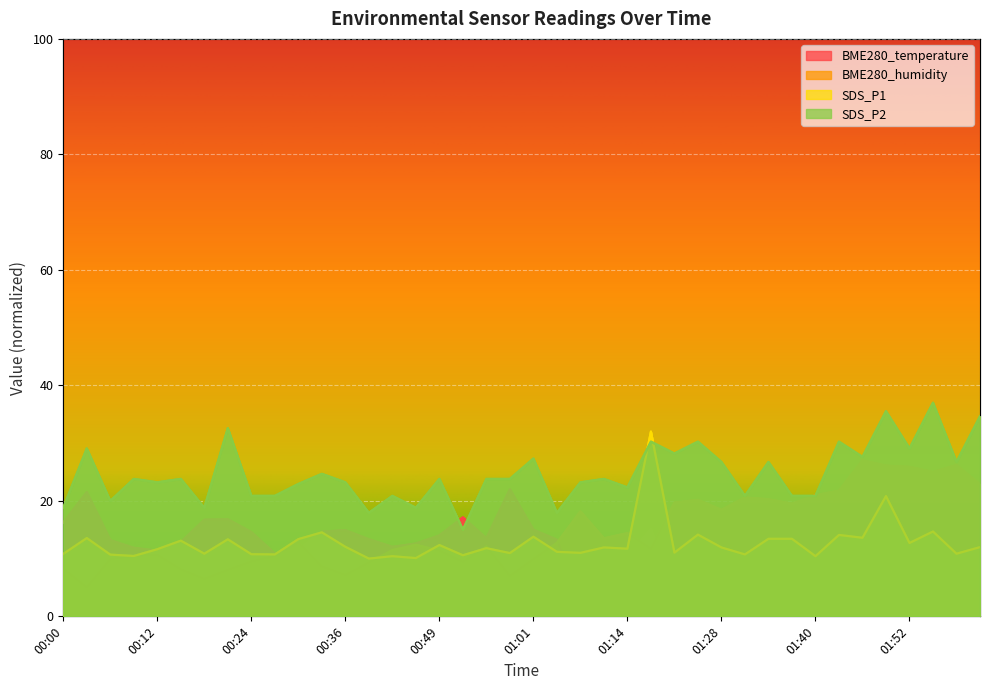

Reading right to left, list all the values displayed in this chart.

BME280_temperature: 8.9	4.2	5.7	2.8	2.2	0.0	6.5	6.9	6.9	6.5	5.1	6.8	2.1	4.3	15.1	10.4	10.5	3.5	13.3	15.0	22.0	13.5	17.1	14.0	12.6	12.0	13.3	14.9	14.7	11.5	10.9	14.6	16.8	16.7	12.9	11.4	11.9	13.2	21.5	16.2
BME280_humidity: 22.9	26.2	25.0	25.9	26.1	27.0	21.8	21.0	19.5	20.3	20.6	18.4	20.2	19.7	11.7	14.4	13.5	18.2	12.7	9.9	7.0	12.1	9.4	11.4	12.4	11.5	9.3	7.1	8.6	12.8	10.4	9.5	8.0	6.5	8.1	10.6	10.5	9.9	5.0	8.3
SDS_P1: 12.0	10.8	14.7	12.7	20.8	13.6	14.1	10.4	13.4	13.4	10.7	11.9	14.1	11.0	32.0	11.7	11.9	11.0	11.2	13.8	11.0	11.8	10.6	12.3	10.1	10.4	10.0	12.0	14.5	13.4	10.7	10.8	13.3	10.8	13.1	11.6	10.5	10.7	13.6	10.8
SDS_P2: 34.7	26.7	37.0	29.1	35.5	27.6	30.3	20.9	20.9	26.7	20.9	26.7	30.3	28.2	30.3	22.3	23.8	23.2	17.9	27.3	23.8	23.8	15.0	23.8	18.8	20.9	17.9	23.2	24.7	22.9	20.9	20.9	32.6	18.8	23.8	23.2	23.8	20.0	29.1	18.8